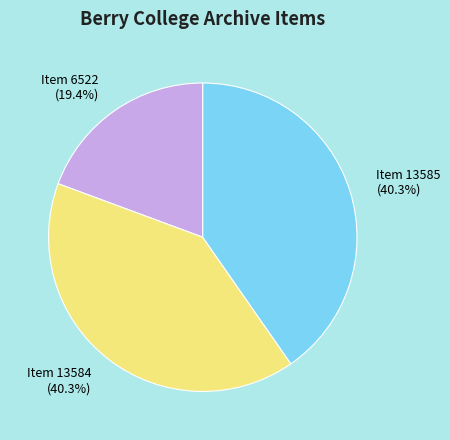

Does Item 6522 account for over 50% of the chart?

No